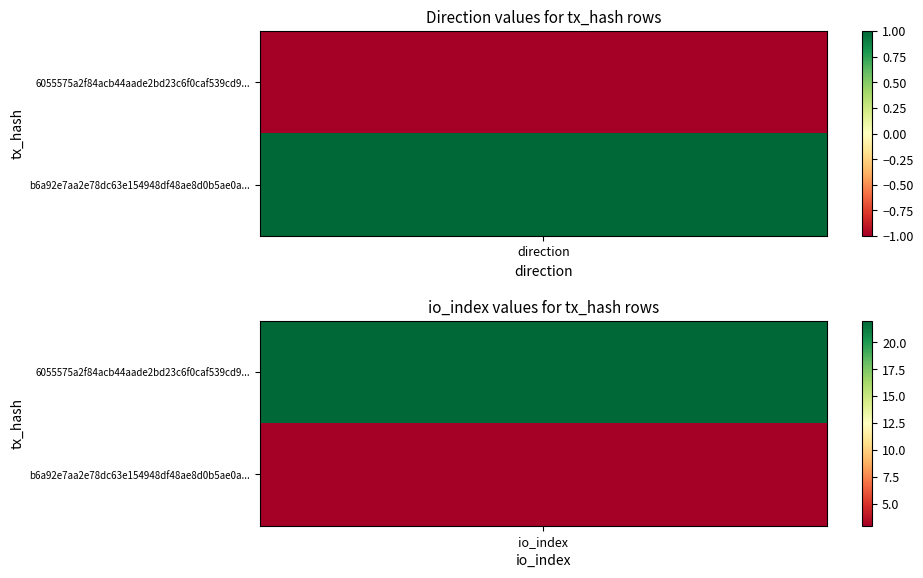

Count the b6a92e7aa2e78dc63e154948df48ae8d0b5ae0a values in the range 1 to 3.

2